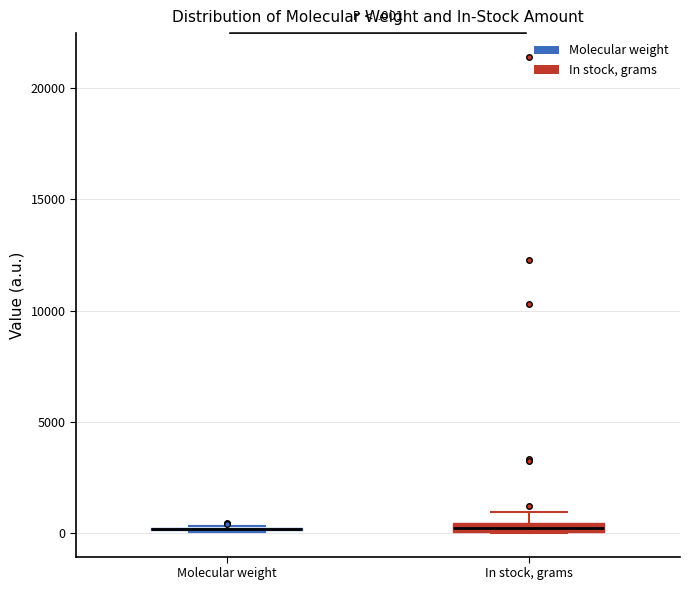

Where is the upper edge of the box for In stock, grams on the y-axis? The values are not printed on the chart, so give them approximately, as read against the axis.

500